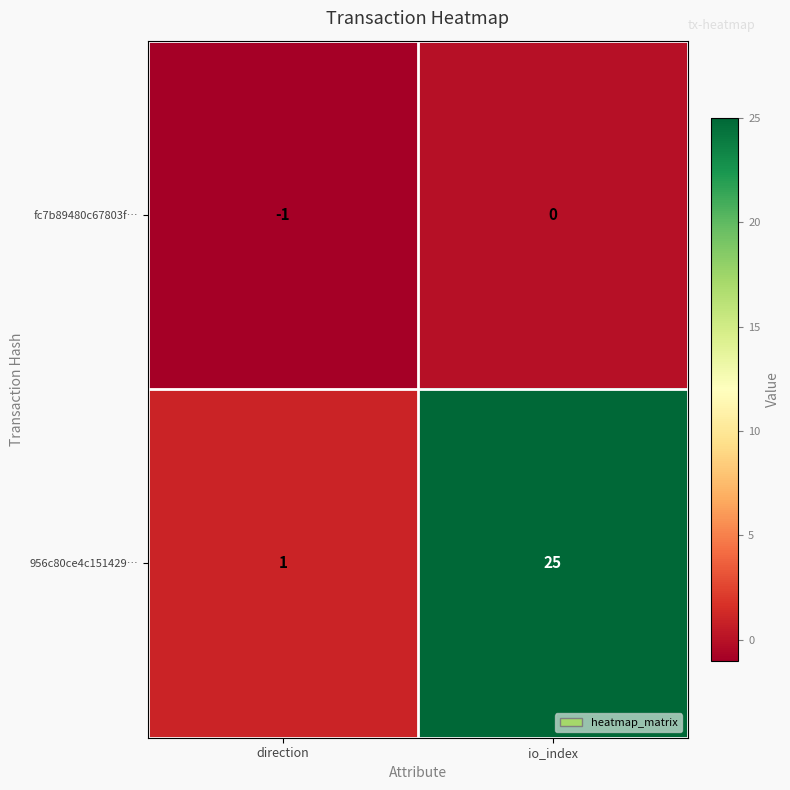

Reading left to right, extract all data points from this chart.

fc7b89480c67803f…: -1	0
956c80ce4c151429…: 1	25